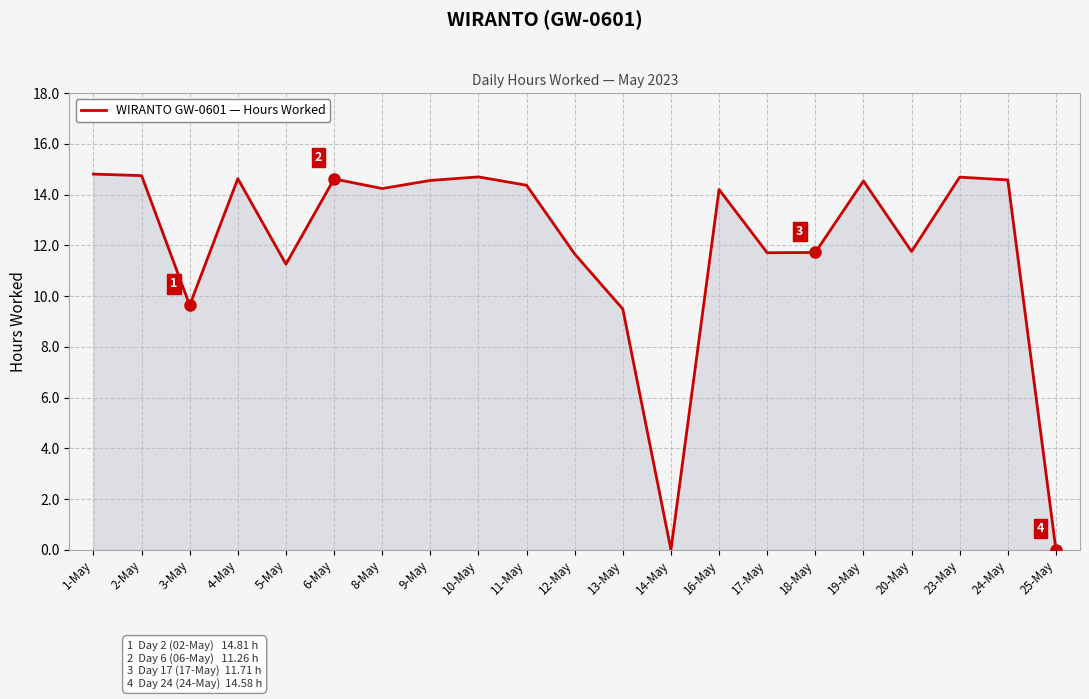

The chart shows a value of 14.6 at 6-May. True or false?

True